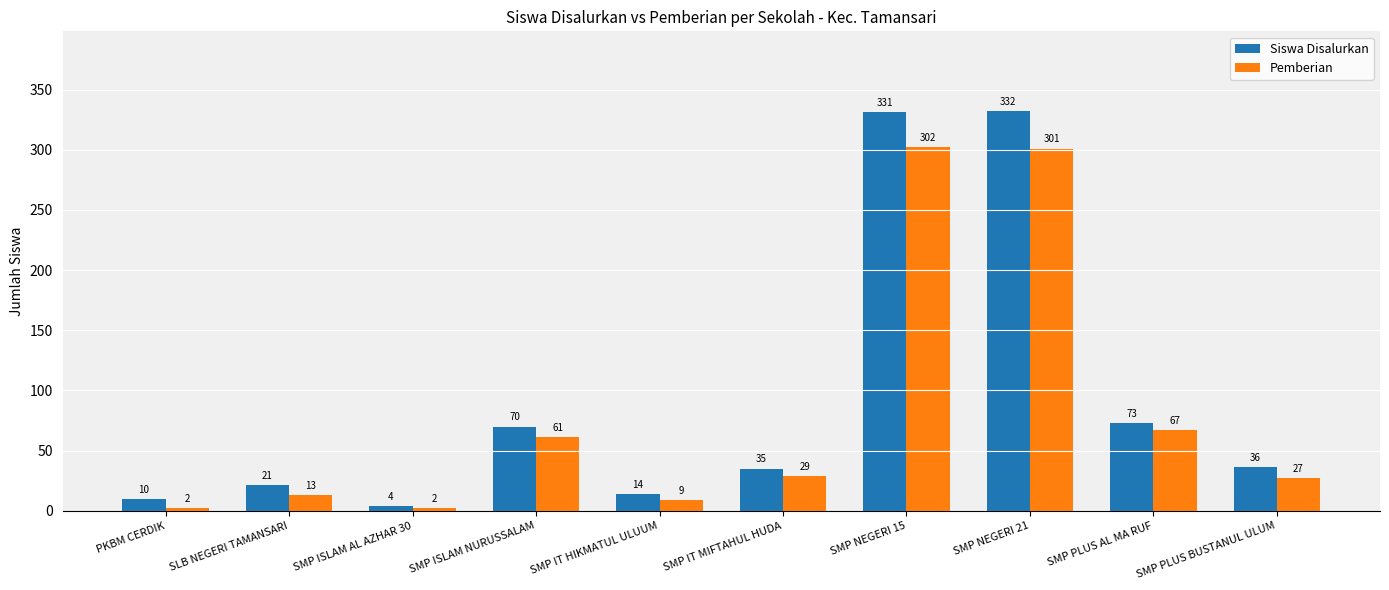

Is the value of Pemberian at SMP IT MIFTAHUL HUDA greater than the value of Siswa Disalurkan at SMP ISLAM NURUSSALAM?

No